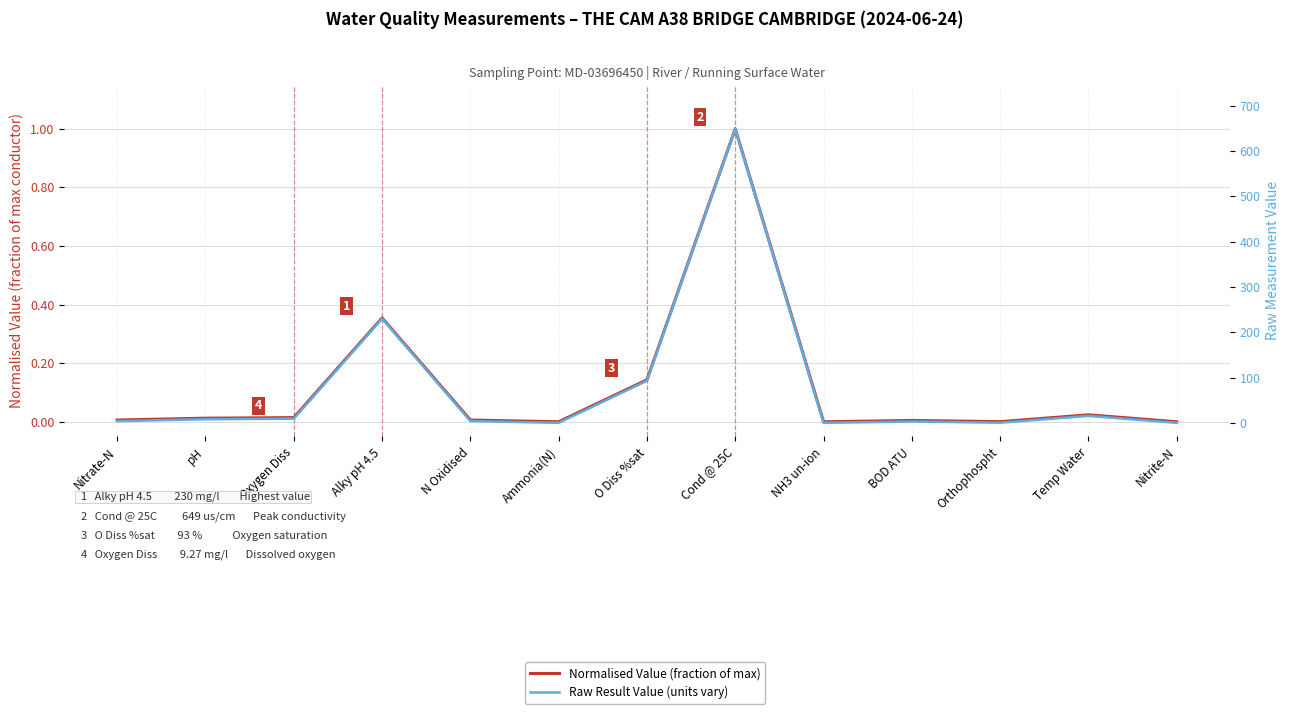

What is the sum of the Raw Result Value (units vary) values at Ammonia(N) and Nitrite-N?

0.1